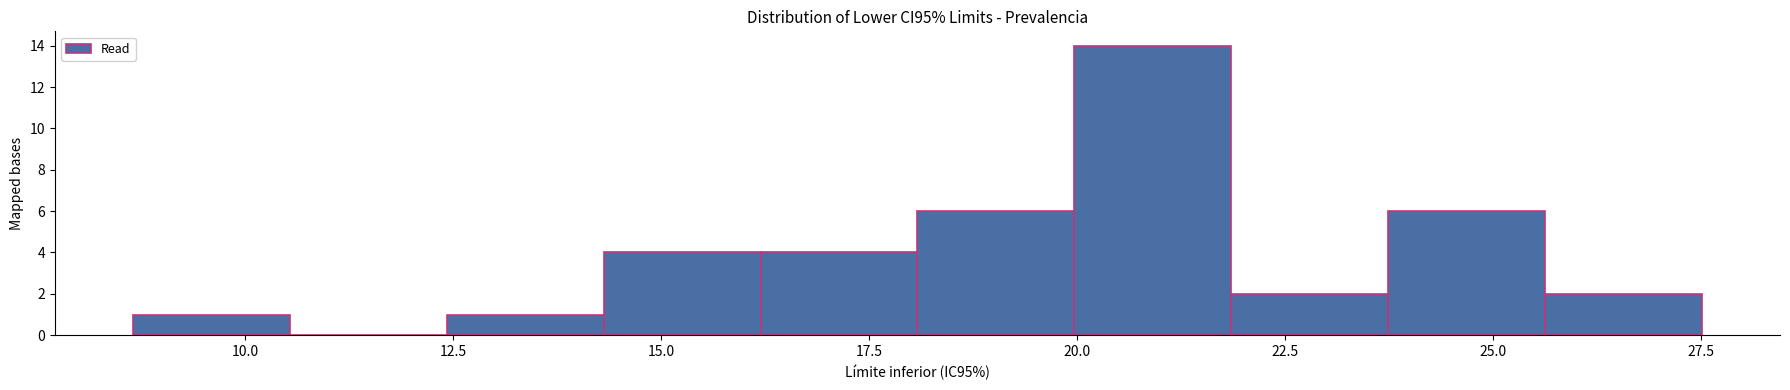

Read against the x-axis, roughly where is the centre of the tallest bar?

21.0